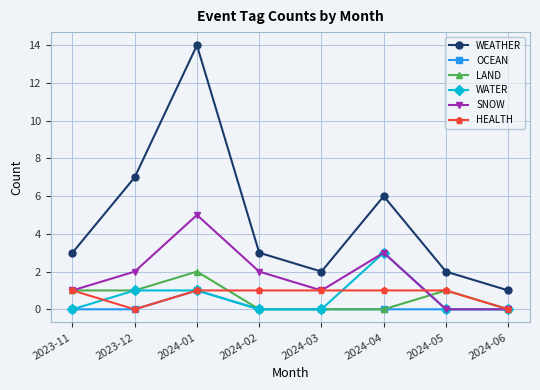

What are all the series names shown in the legend?

WEATHER, OCEAN, LAND, WATER, SNOW, HEALTH